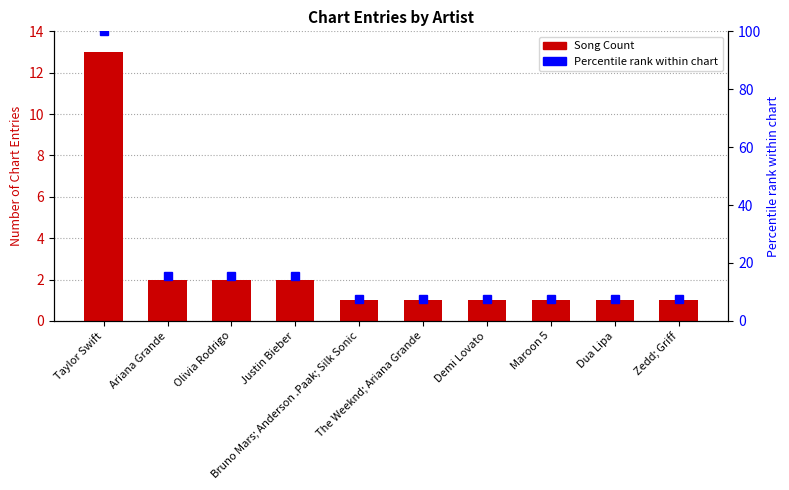

Rank the series by their maximum value, from highest to lowest.

Percentile rank within chart, Song Count